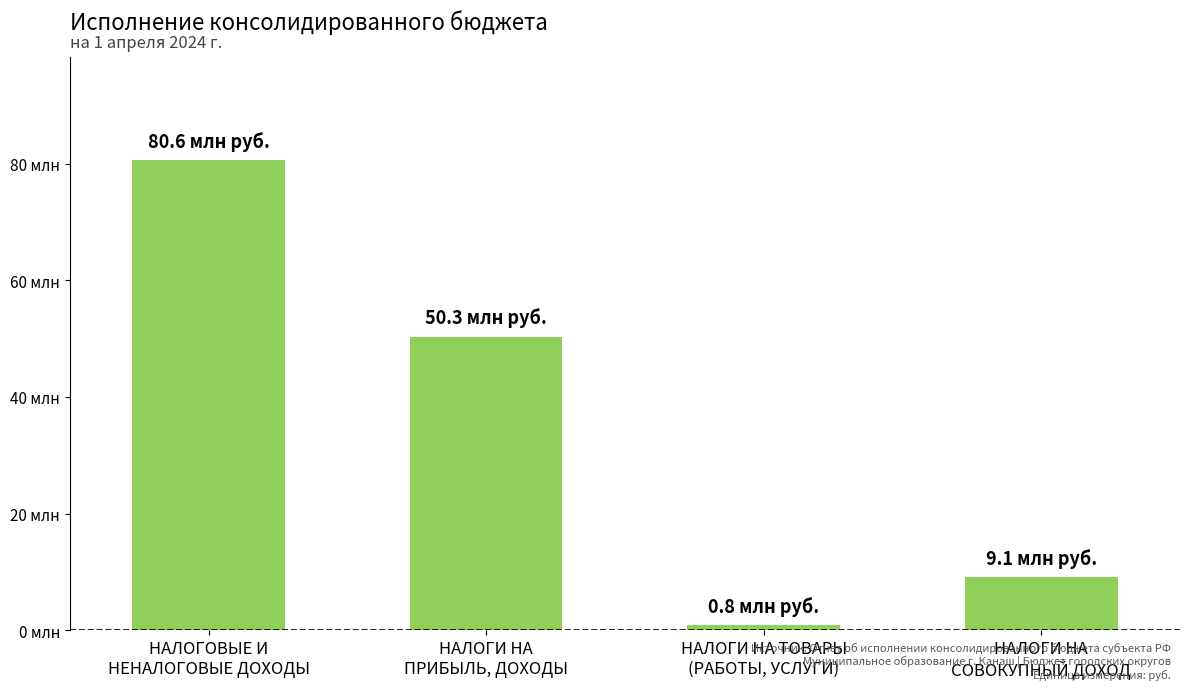

Which has a higher value, НАЛОГОВЫЕ И
НЕНАЛОГОВЫЕ ДОХОДЫ or НАЛОГИ НА
СОВОКУПНЫЙ ДОХОД?

НАЛОГОВЫЕ И
НЕНАЛОГОВЫЕ ДОХОДЫ